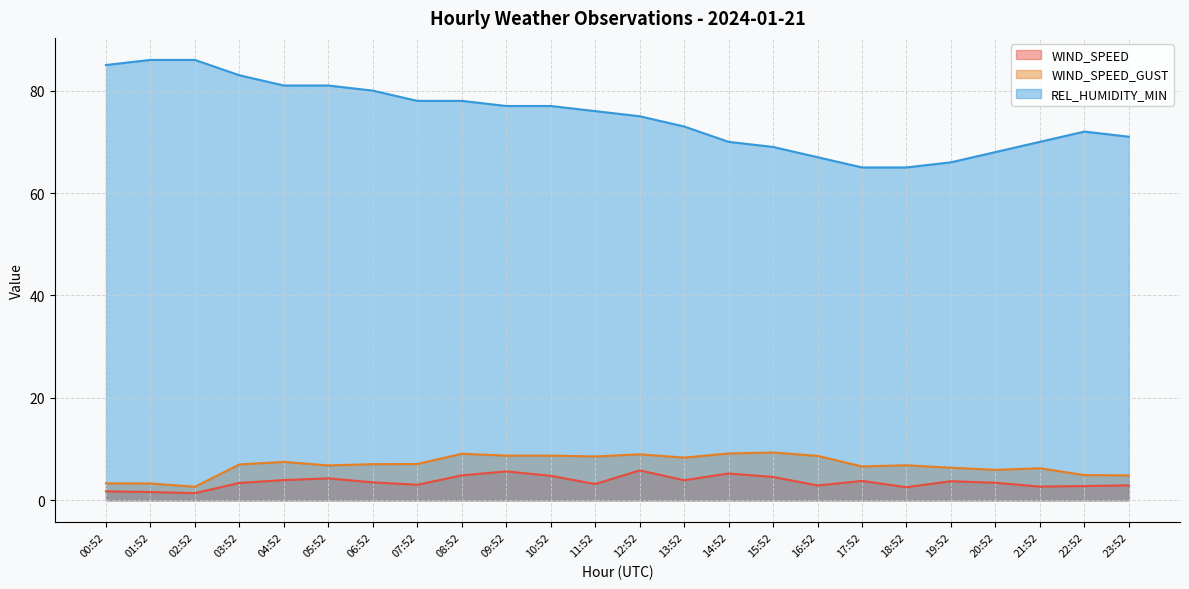

Which series has the largest total across all categories?

REL_HUMIDITY_MIN